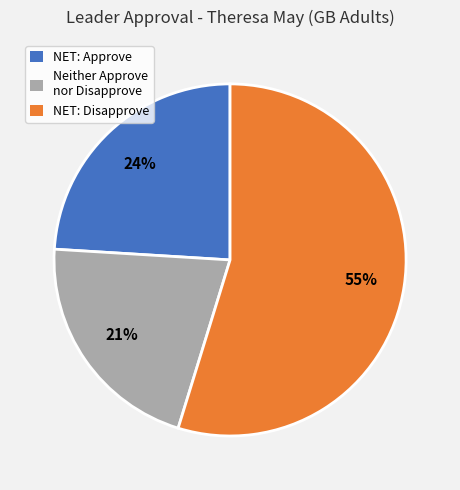

What percentage is the NET: Approve slice, to the nearest percent?

24%